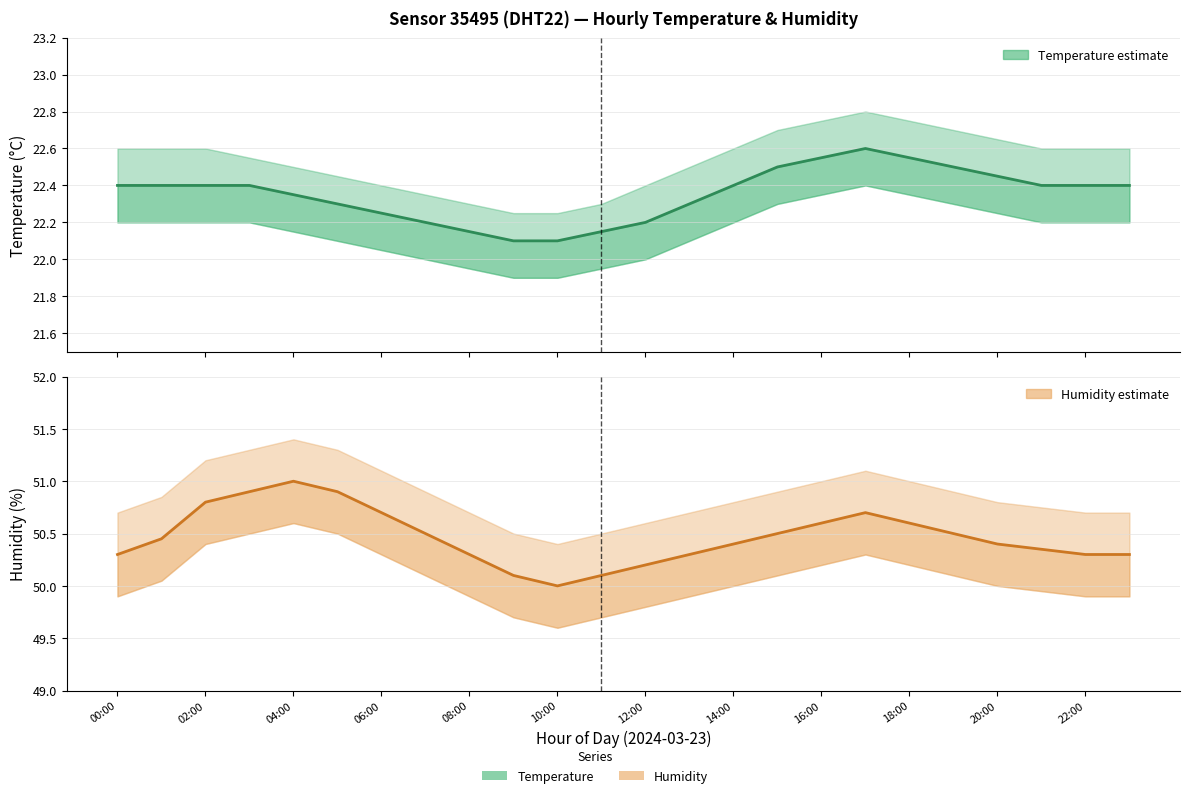

List the series in order of their overall mean, highest first.

humidity, temperature